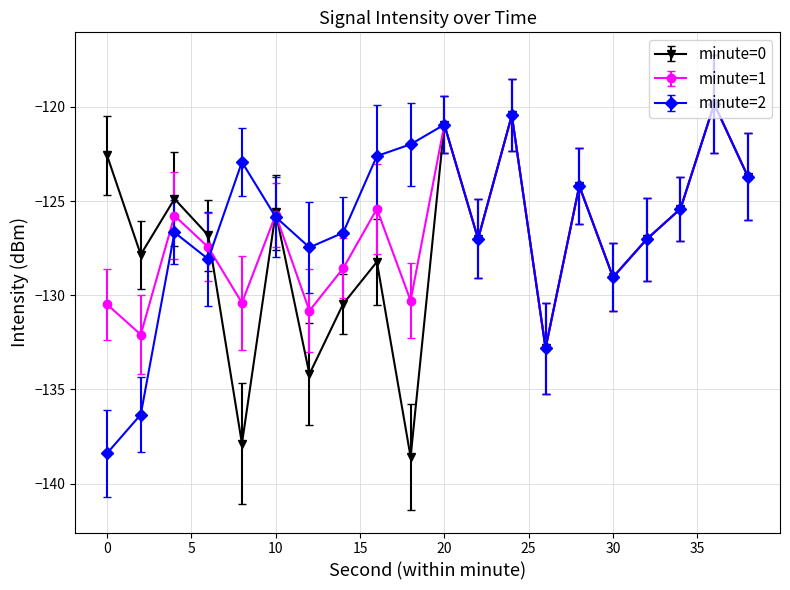

True or false: minute=0 has more than 2 interior local peaks.

True